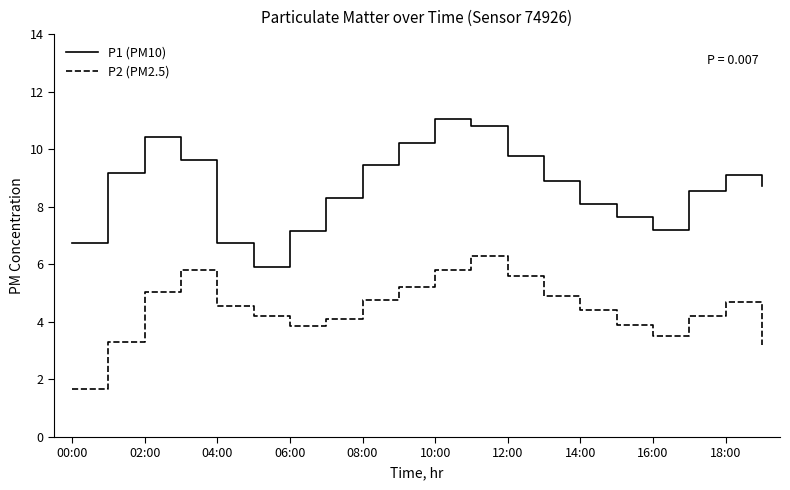

List the series in order of their overall mean, lowest first.

P2 (PM2.5), P1 (PM10)